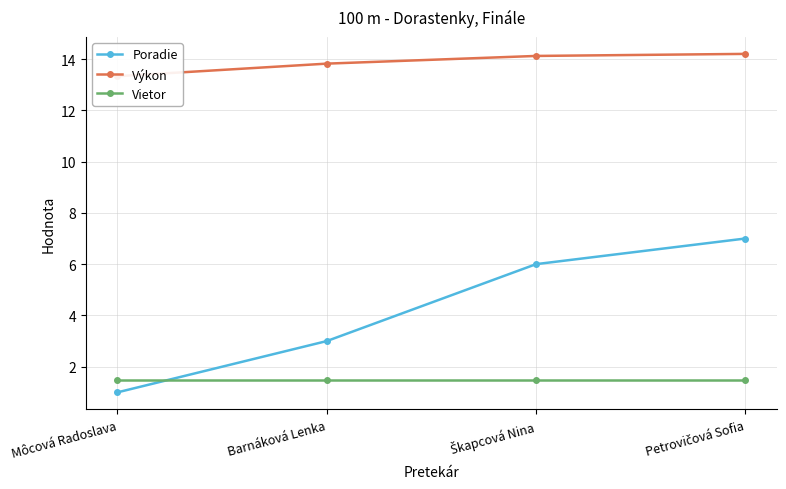

True or false: Poradie and Výkon cross at least once.

False